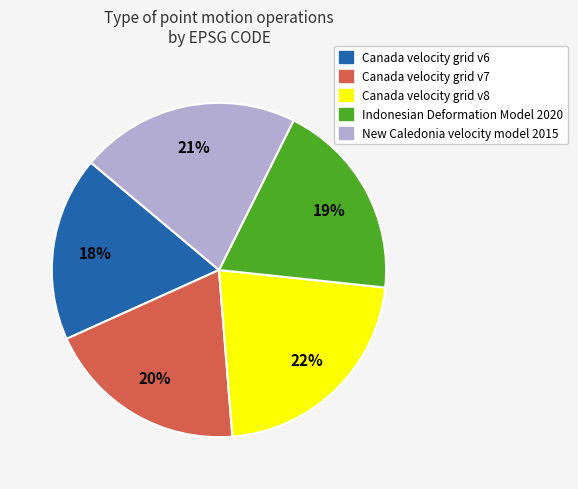

Approximately how many times larger is the value at Canada velocity grid v6 compared to Canada velocity grid v8?

0.8